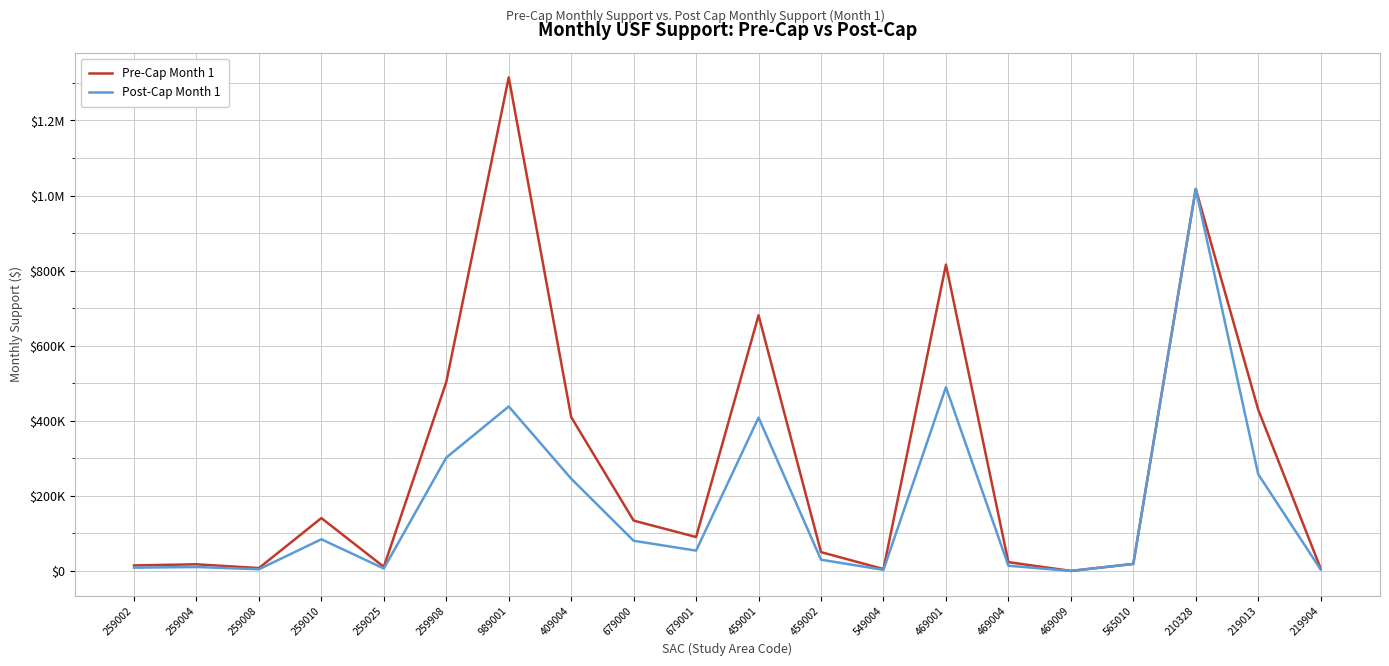

What is the value of the Pre-Cap Month 1 point at the 2nd from the left?

17975